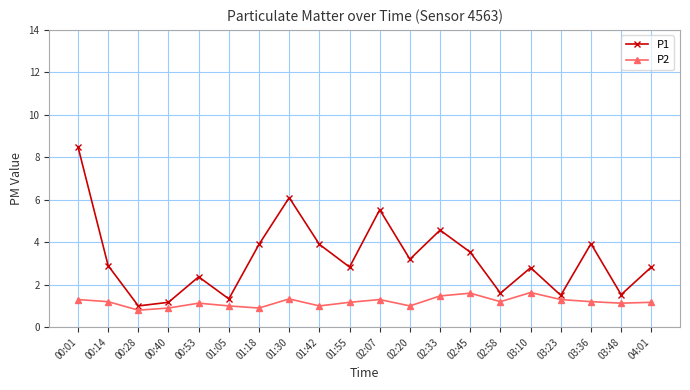

The P2 series shows 2.1 at 03:36. True or false?

False